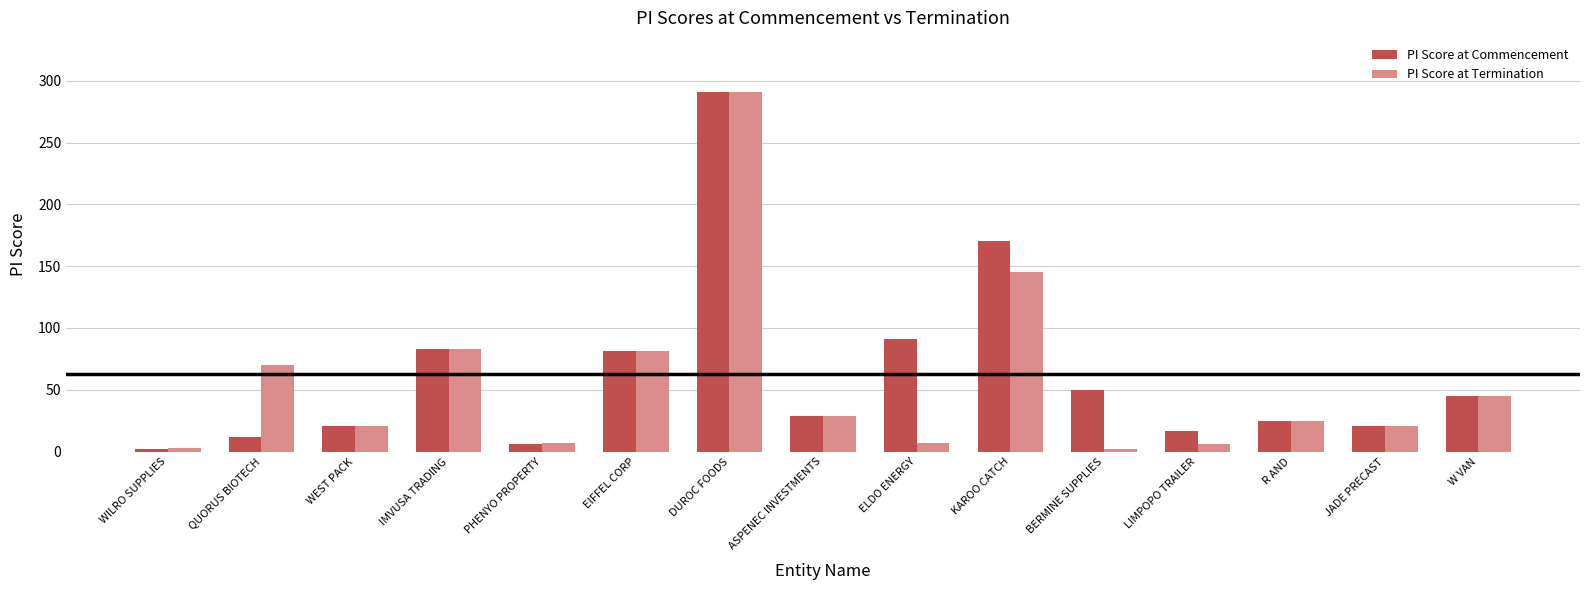

What value does the PI Score at Termination series have at W VAN?

45